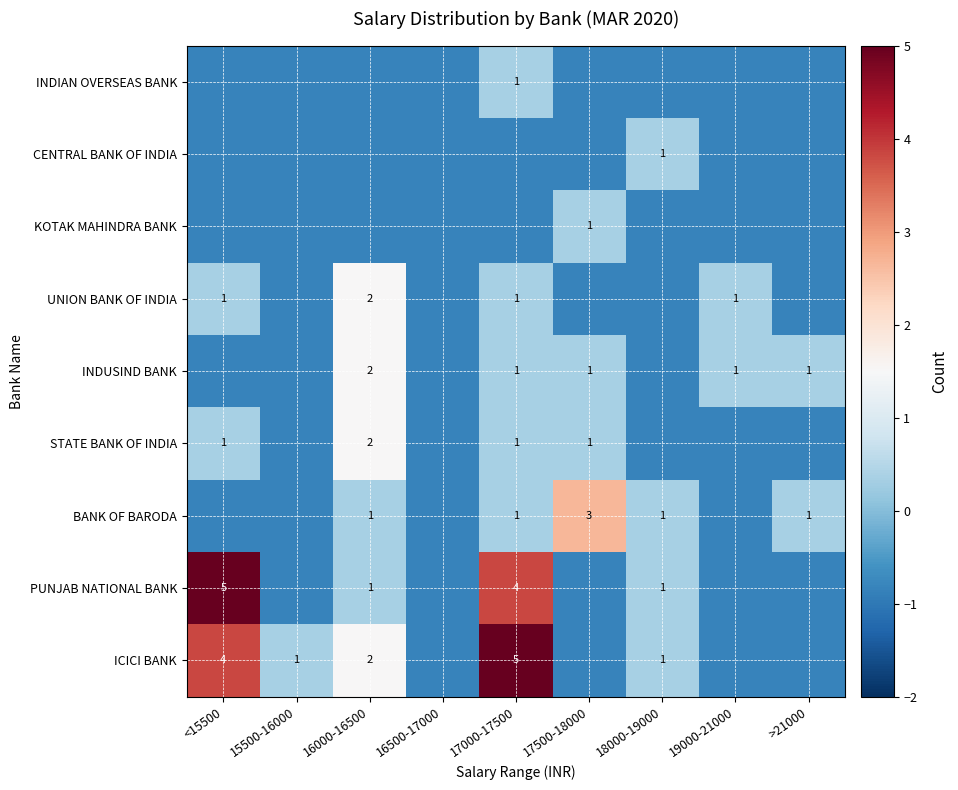

Rank the series at 17500-18000 from lowest to highest value.

ICICI BANK, PUNJAB NATIONAL BANK, UNION BANK OF INDIA, CENTRAL BANK OF INDIA, INDIAN OVERSEAS BANK, STATE BANK OF INDIA, INDUSIND BANK, KOTAK MAHINDRA BANK, BANK OF BARODA